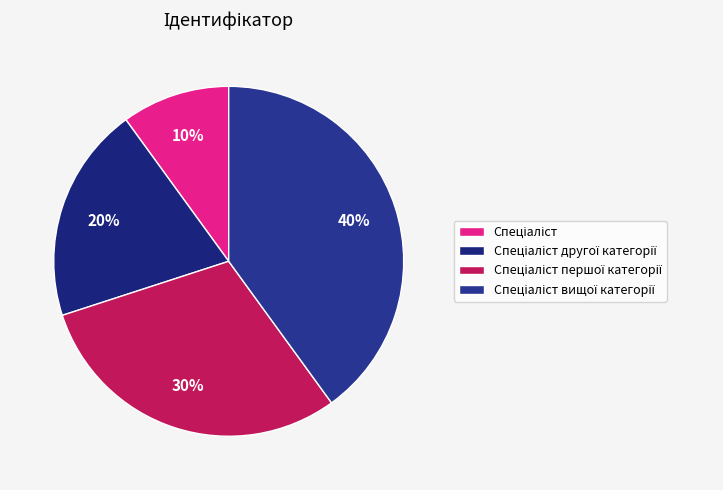

Count the number of slices in the pie.

4